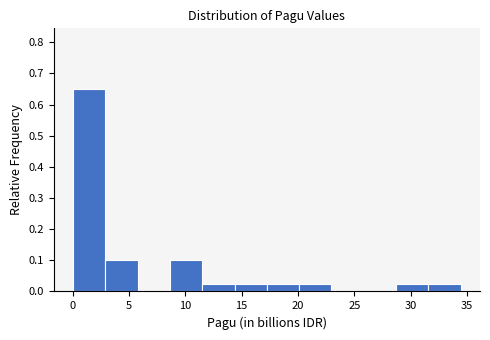

Which range on the x-axis has the tallest bar?

0.0 to 3.0